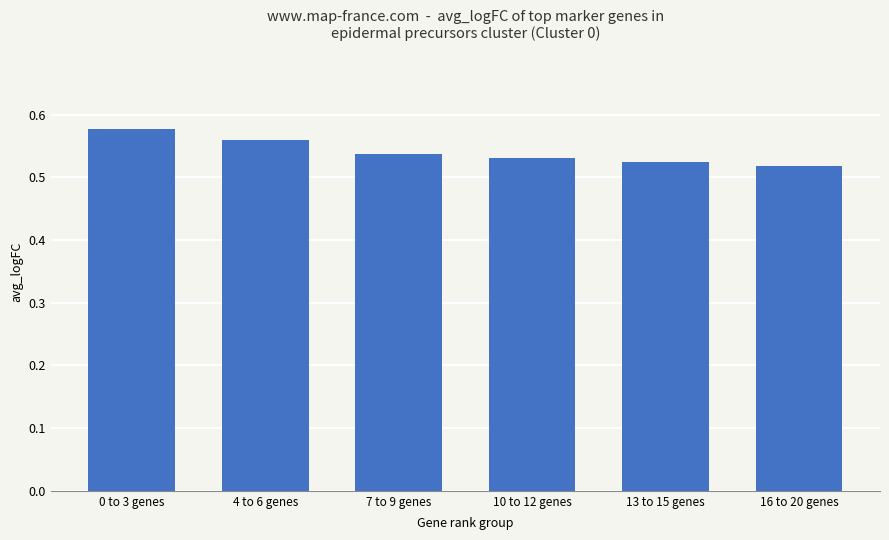

Rank the categories by value from highest to lowest.

0 to 3 genes, 4 to 6 genes, 7 to 9 genes, 10 to 12 genes, 13 to 15 genes, 16 to 20 genes